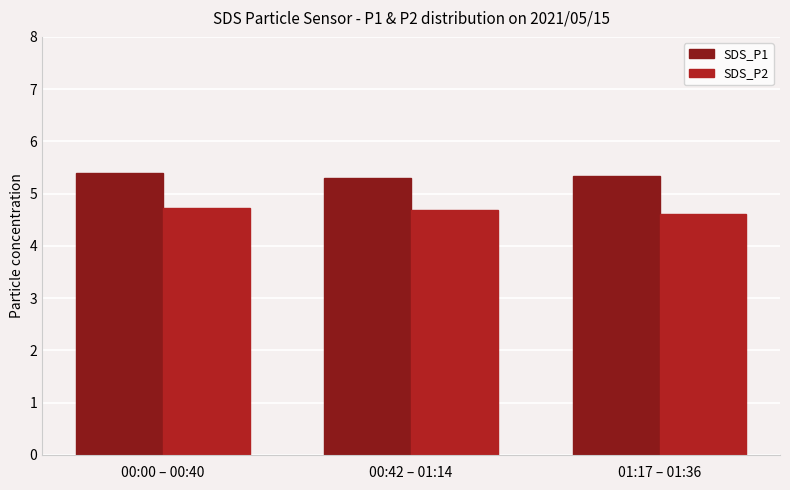

What is the difference between the highest and lowest values at 00:42 – 01:14?

0.6